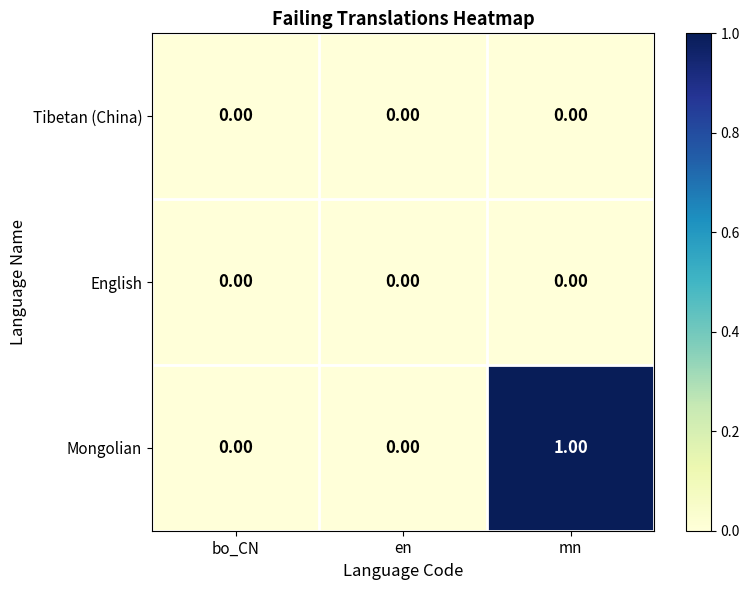

Which series has the largest range (max minus min)?

Mongolian